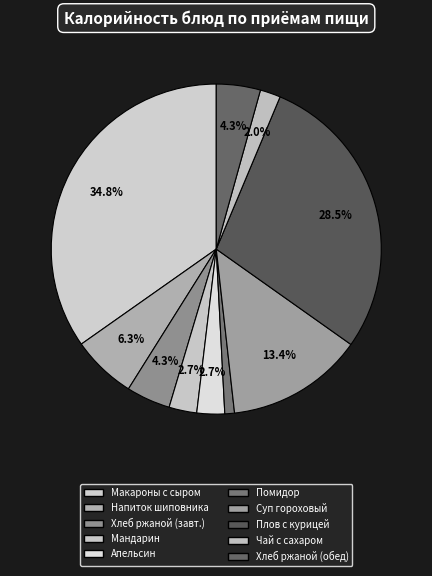

How many slices are in this pie chart?

10